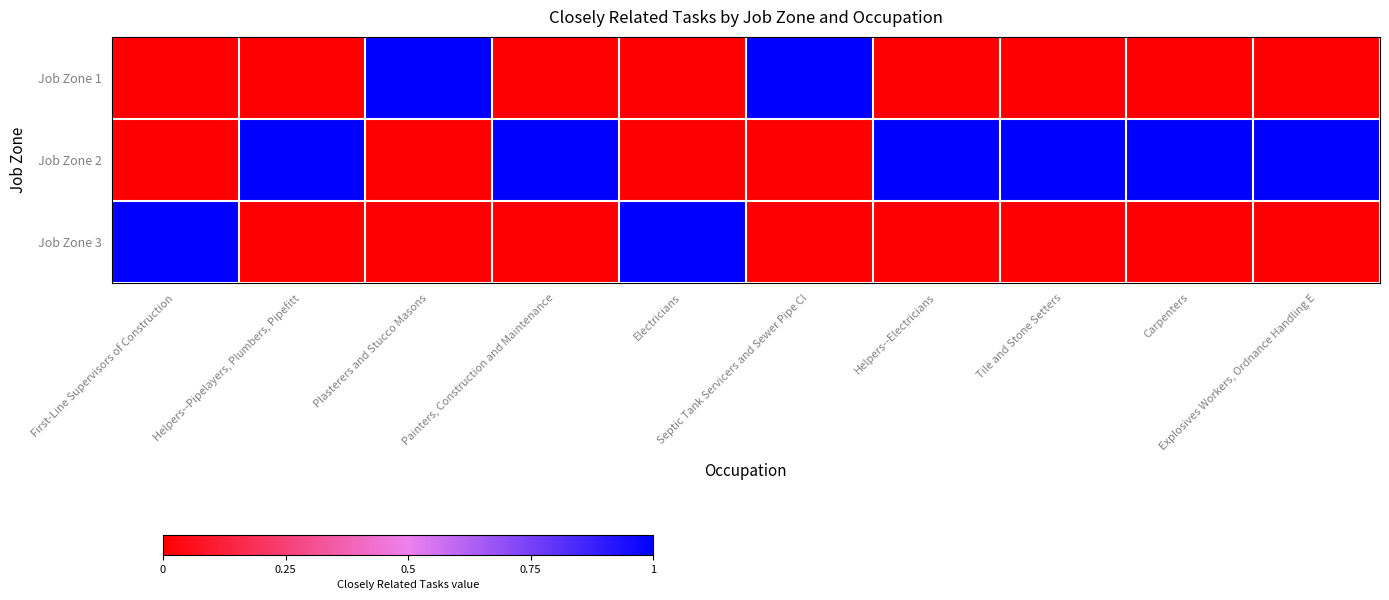

At how many categories does at least one series exceed 0?

10